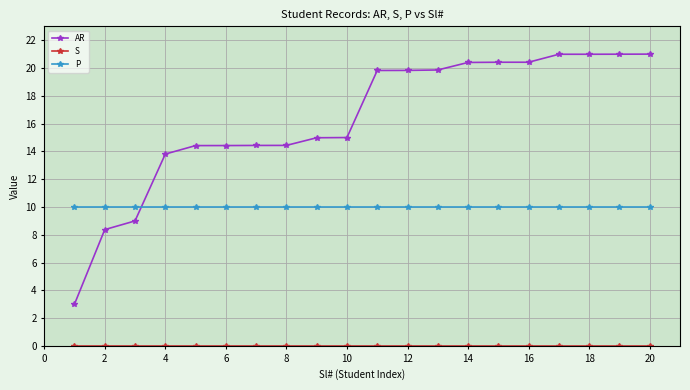

How many times do P and AR cross each other?

1